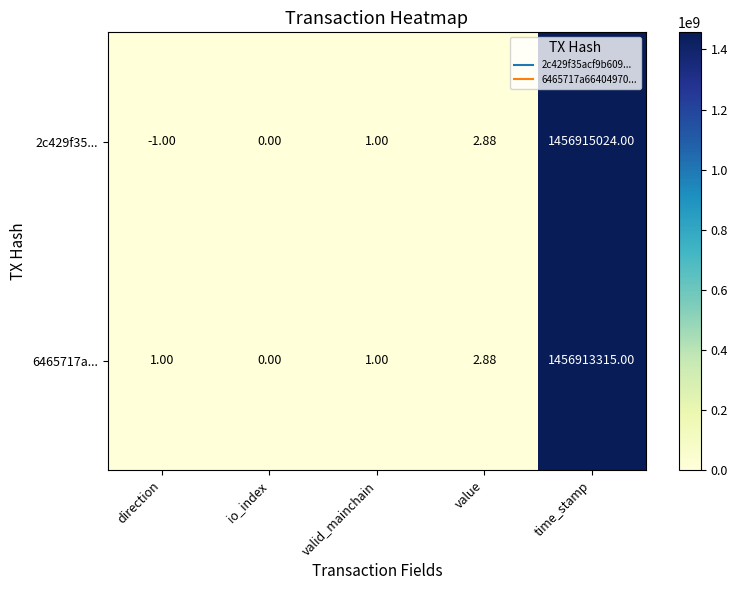

At which label does 6465717a... reach its peak?

time_stamp